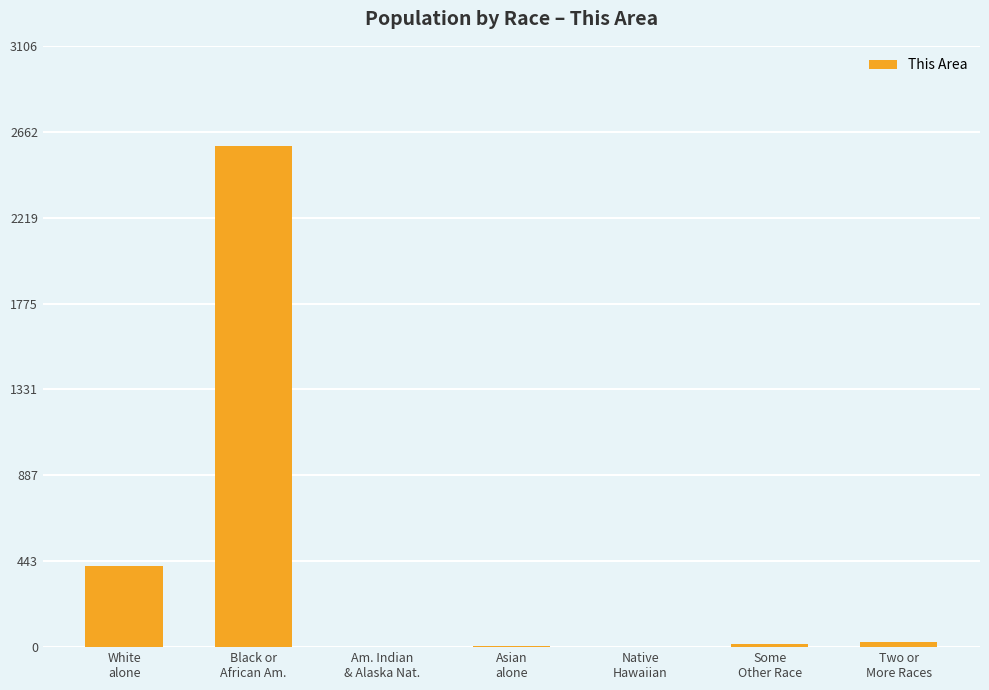

What is the maximum value shown in the chart?

2589